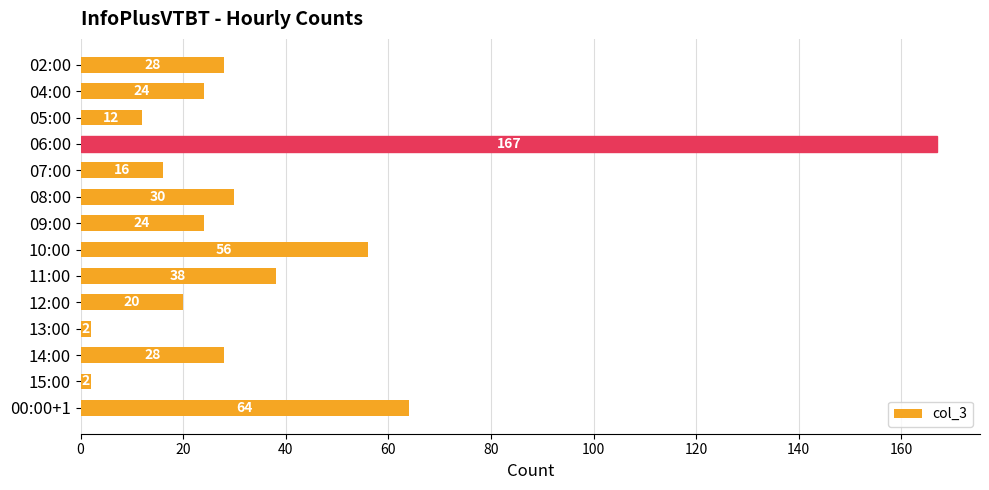

Which label corresponds to the largest value in the chart?

06:00